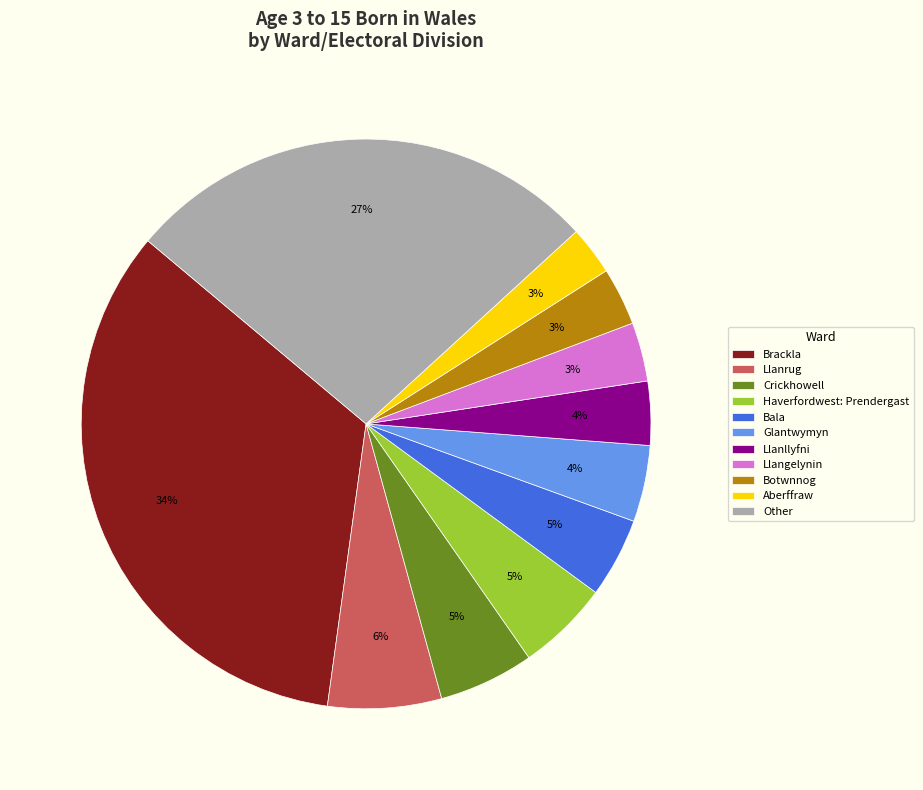

Does Llanllyfni represent more than half of the total?

No